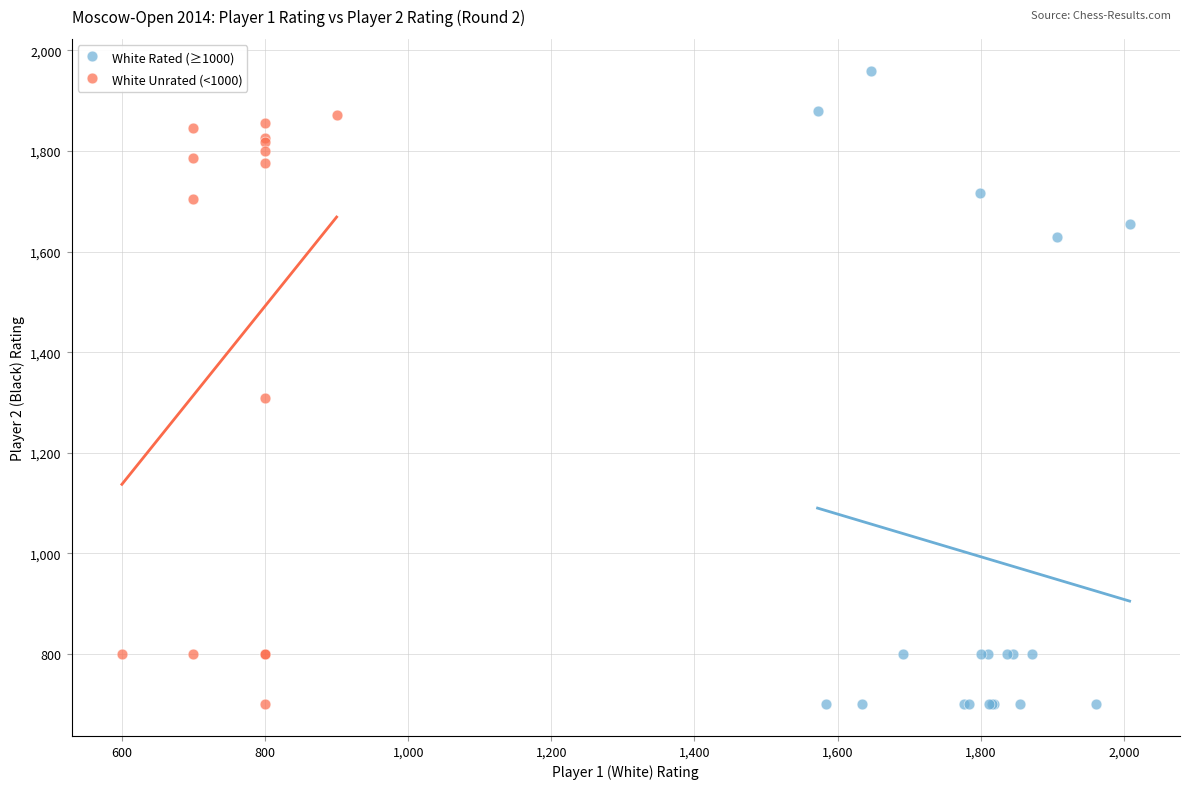

What are all the series names shown in the legend?

White Rated (≥1000), White Unrated (<1000)